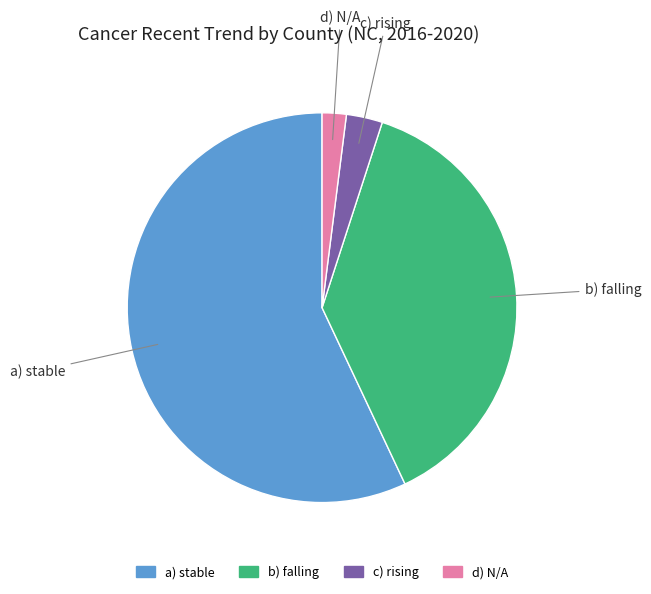

Count the number of slices in the pie.

4